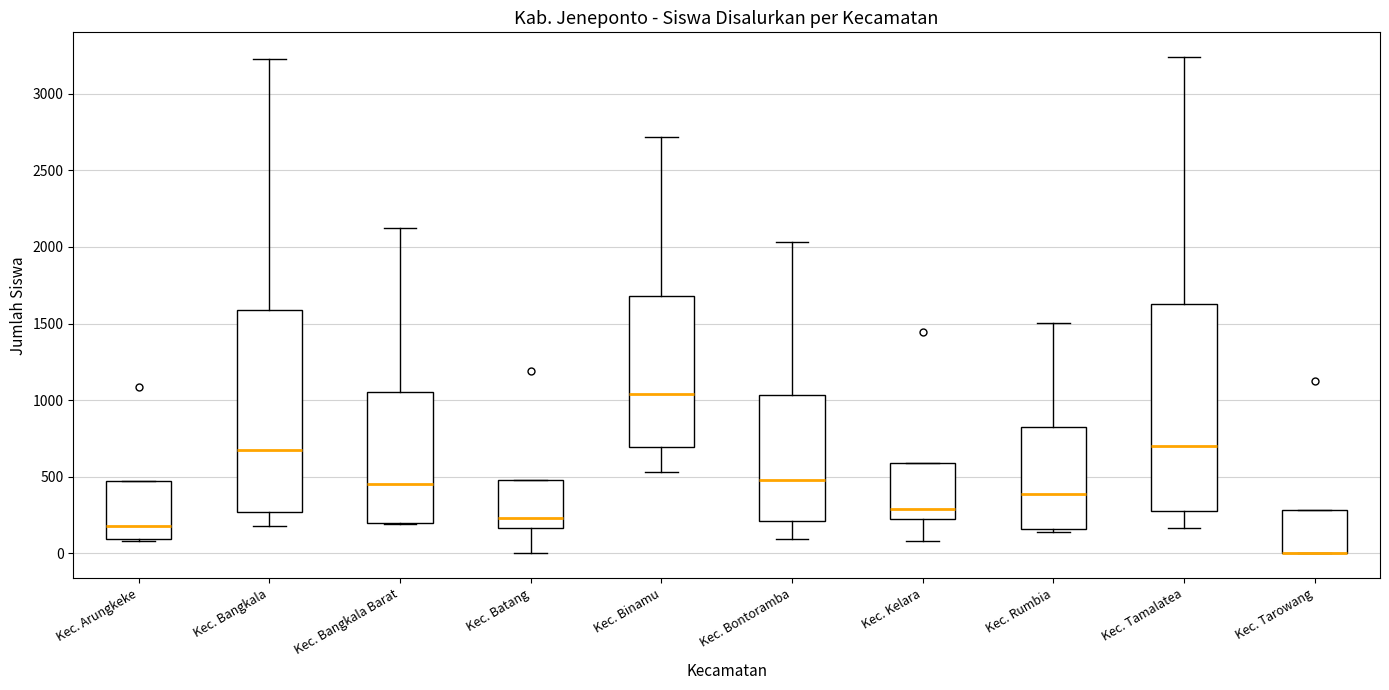

Reading left to right, read every box against the y-axis: the position of its median line, the range the box covers, and the ends of its whiskers. The values are not printed on the chart, so give them approximately, as read against the axis.

Kec. Arungkeke: median 200, box 100 to 450, whiskers 100 to 450
Kec. Bangkala: median 650, box 250 to 1600, whiskers 200 to 3250
Kec. Bangkala Barat: median 450, box 200 to 1050, whiskers 200 to 2100
Kec. Batang: median 250, box 150 to 500, whiskers 0 to 500
Kec. Binamu: median 1050, box 700 to 1700, whiskers 550 to 2700
Kec. Bontoramba: median 500, box 200 to 1050, whiskers 100 to 2050
Kec. Kelara: median 300, box 250 to 600, whiskers 100 to 600
Kec. Rumbia: median 400, box 150 to 850, whiskers 150 (just below the box's lower edge) to 1500
Kec. Tamalatea: median 700, box 250 to 1650, whiskers 150 to 3250
Kec. Tarowang: median 0 (drawn on the box's lower edge), box 0 to 300, whiskers 0 to 300